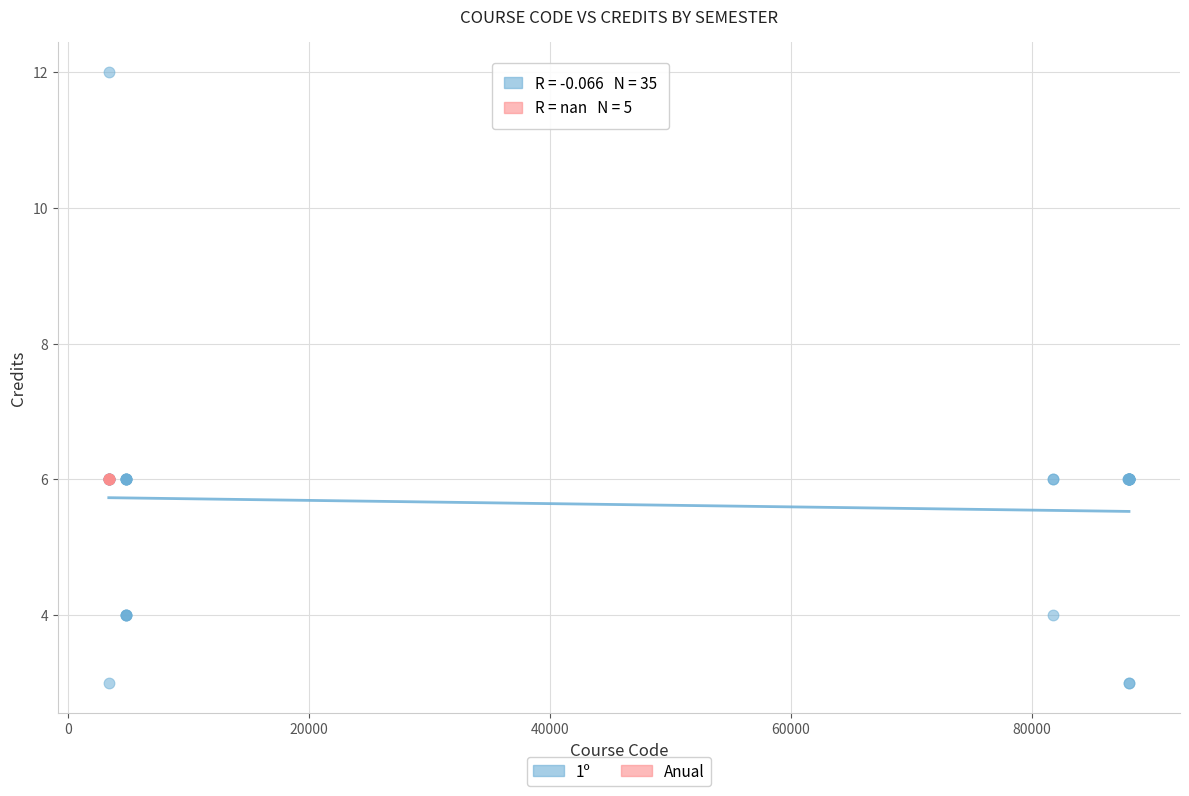

Which series reaches the maximum Y coordinate?

1º